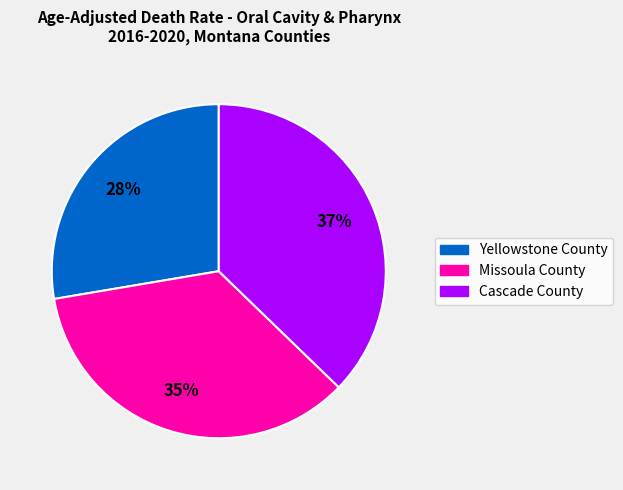

Rank the categories by value from highest to lowest.

Cascade County, Missoula County, Yellowstone County